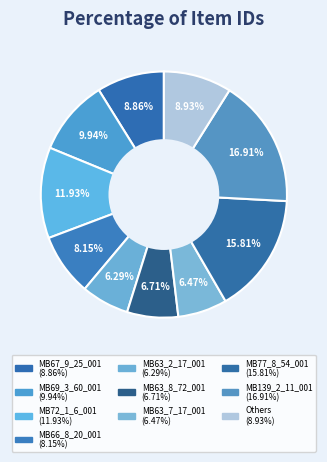

How many slices are in this pie chart?

10